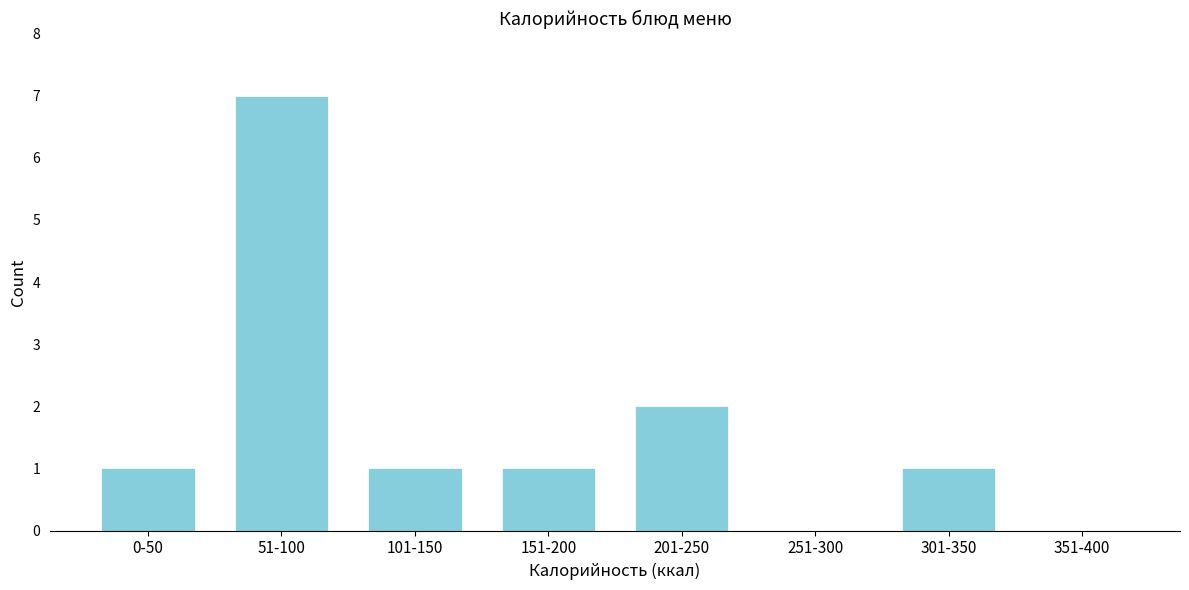

Reading left to right, list all the values displayed in this chart.

0-50=1	51-100=7	101-150=1	151-200=1	201-250=2	251-300=0	301-350=1	351-400=0